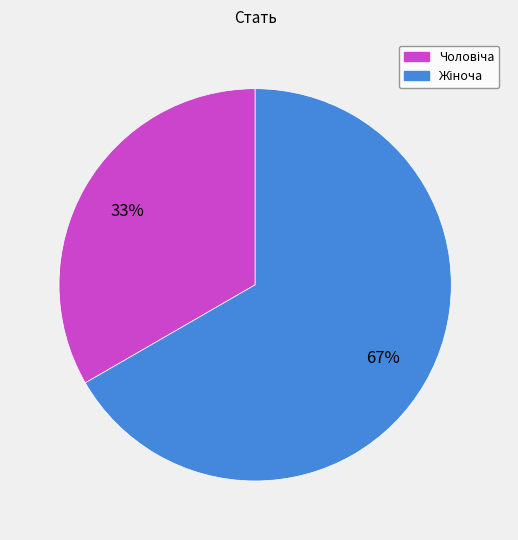

How many slices are in this pie chart?

2